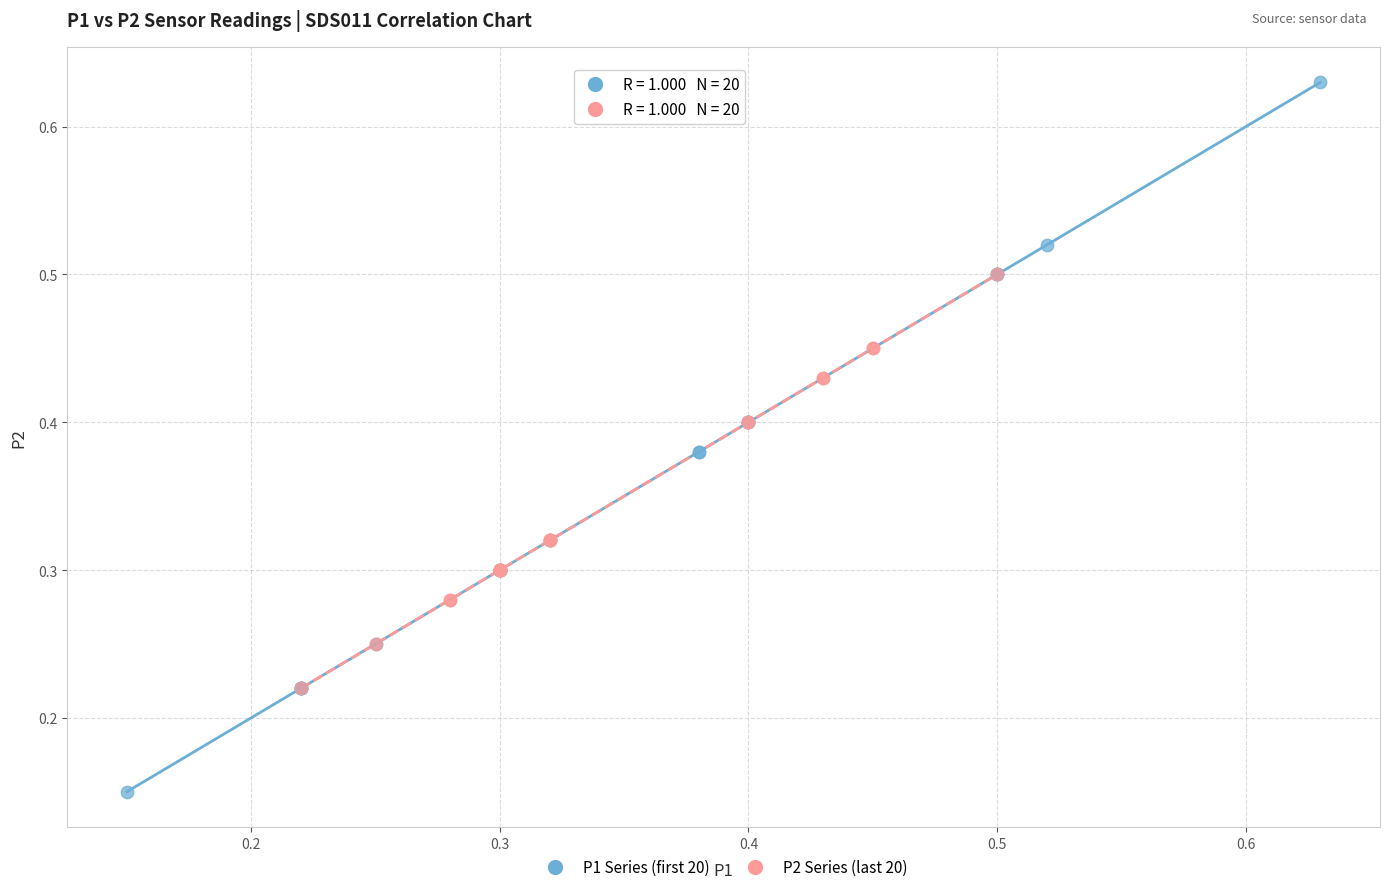

Which series contains the highest Y value?

P1 Series (first 20)